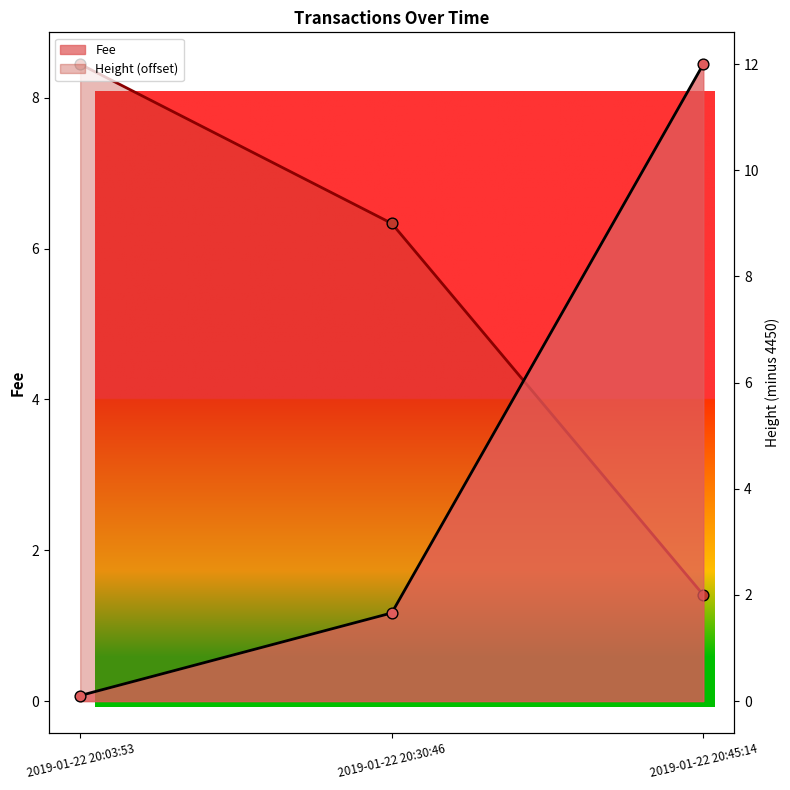

Is the value of Height at 2019-01-22 20:45:14 greater than the value of Fee at 2019-01-22 20:30:46?

Yes